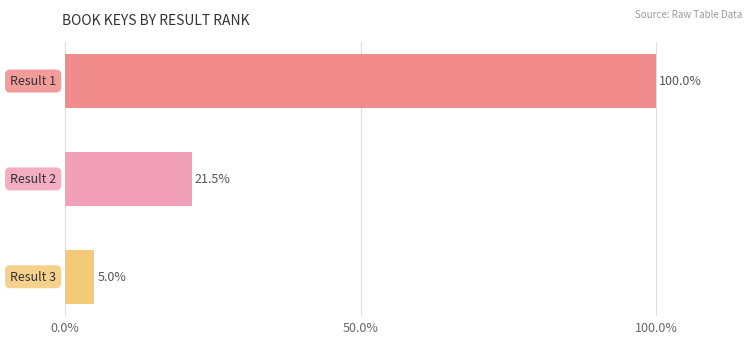

What is the difference between the maximum and minimum values?

95.0